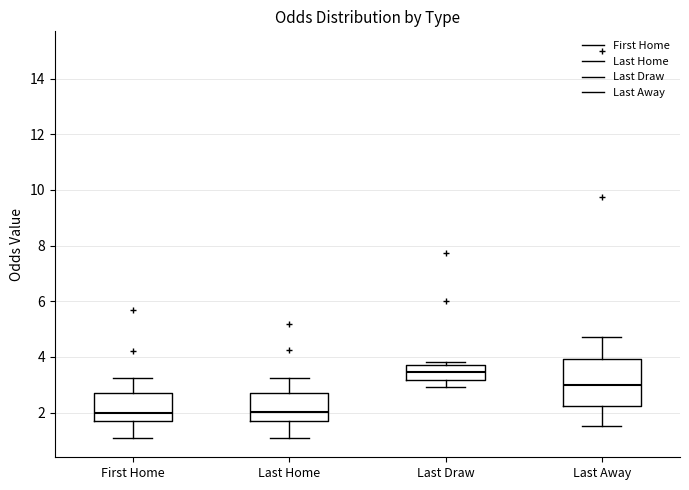

Reading left to right, read every box against the y-axis: the position of its median line, the range the box covers, and the ends of its whiskers. The values are not printed on the chart, so give them approximately, as read against the axis.

First Home: median 2.0, box 1.8 to 2.6, whiskers 1.0 to 3.2
Last Home: median 2.0, box 1.8 to 2.6, whiskers 1.0 to 3.2
Last Draw: median 3.4, box 3.2 to 3.8, whiskers 3.0 to 3.8 (just above the box's upper edge)
Last Away: median 3.0, box 2.2 to 4.0, whiskers 1.6 to 4.8